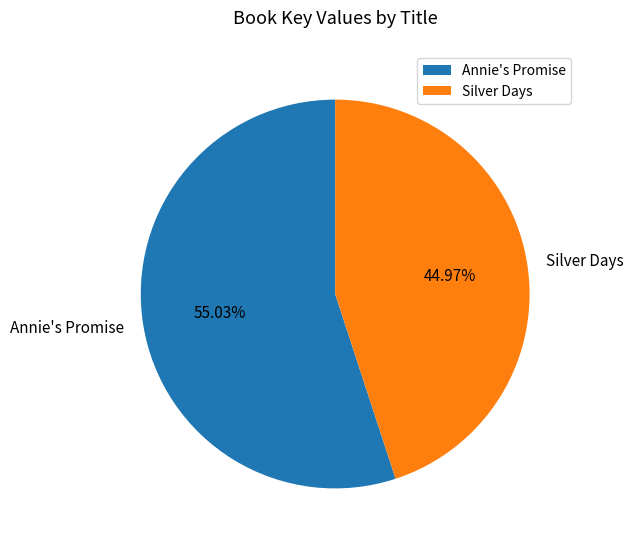

Count the number of slices in the pie.

2